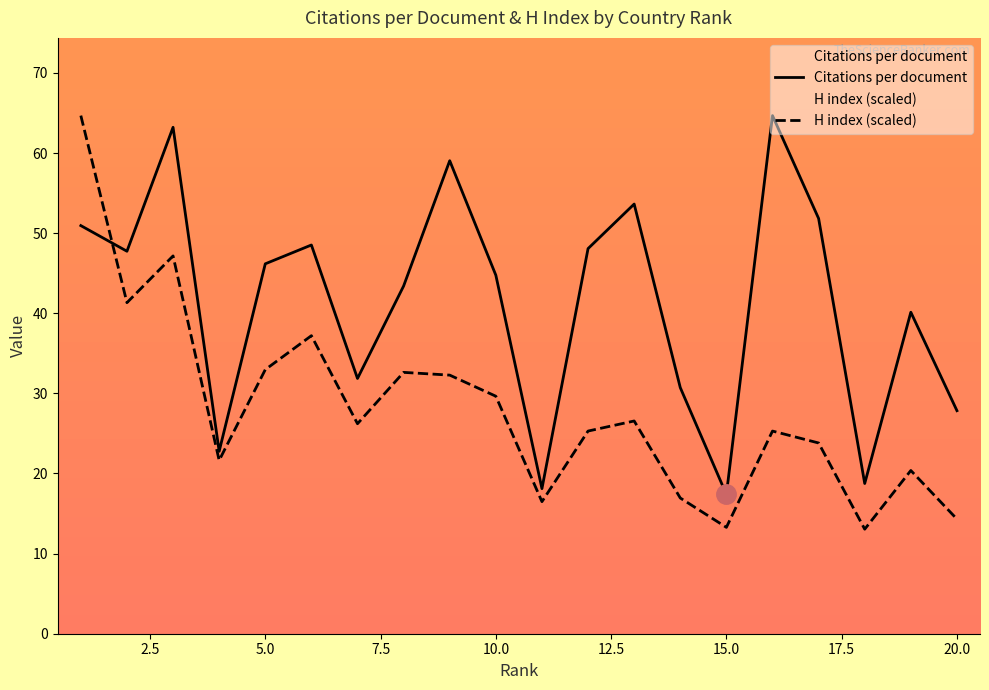

Is it true that Citations per document equals 17.4 at 15.0?

True